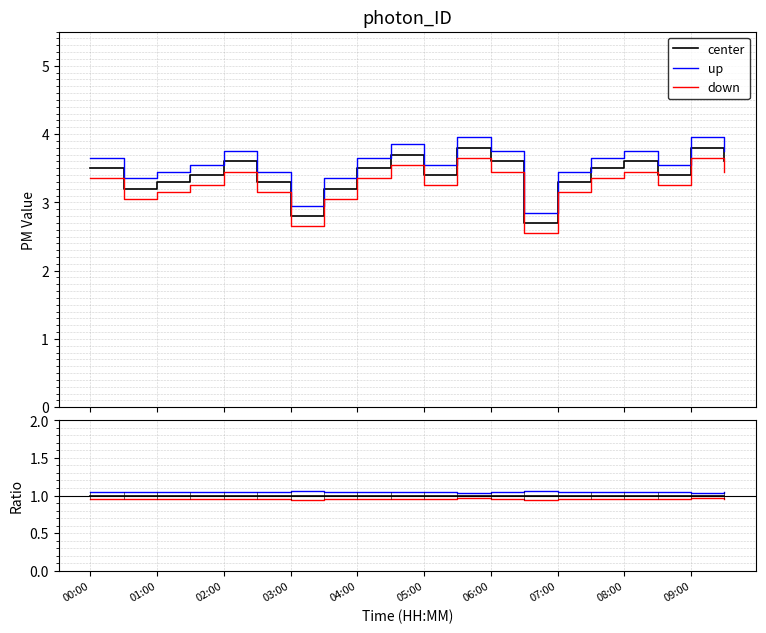

What are all the series names shown in the legend?

center, up, down